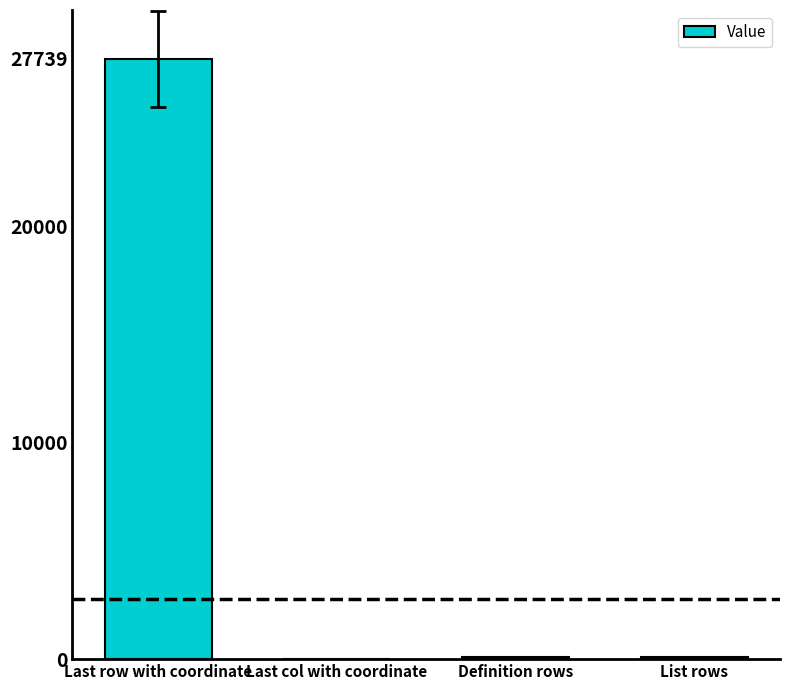

True or false: the data shows 48839 at Last row with coordinate.

False